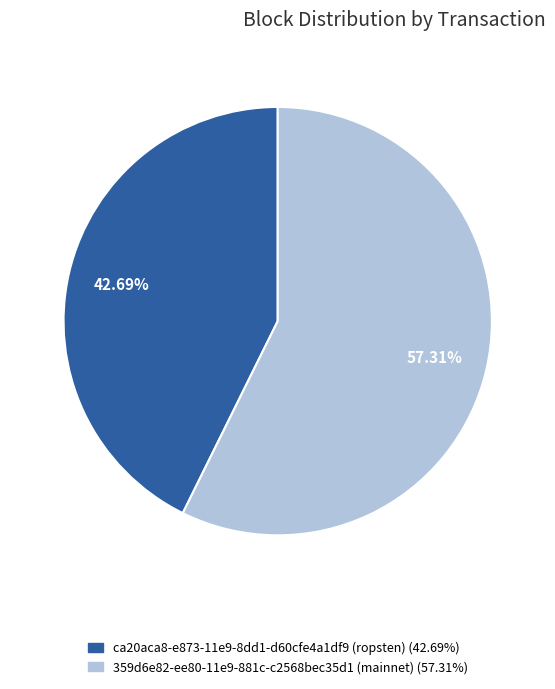

To the nearest percent, what is the difference between the 359d6e82-ee80-11e9-881c-c2568bec35d1 (mainnet) and ca20aca8-e873-11e9-8dd1-d60cfe4a1df9 (ropsten) slice percentages?

15%